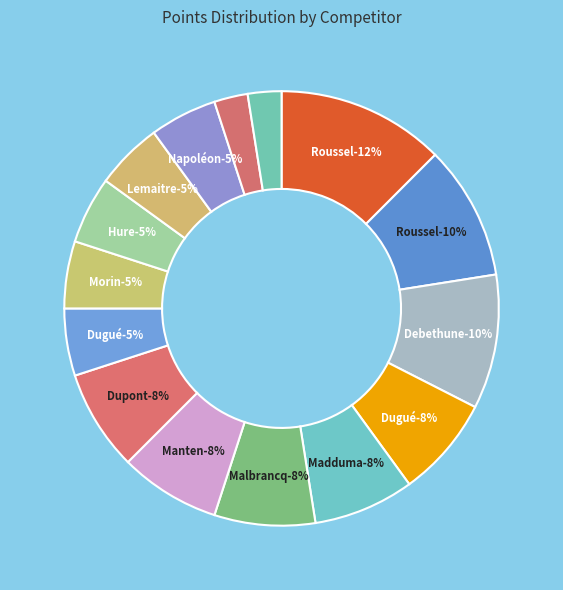

How many segments does this pie chart have?

15